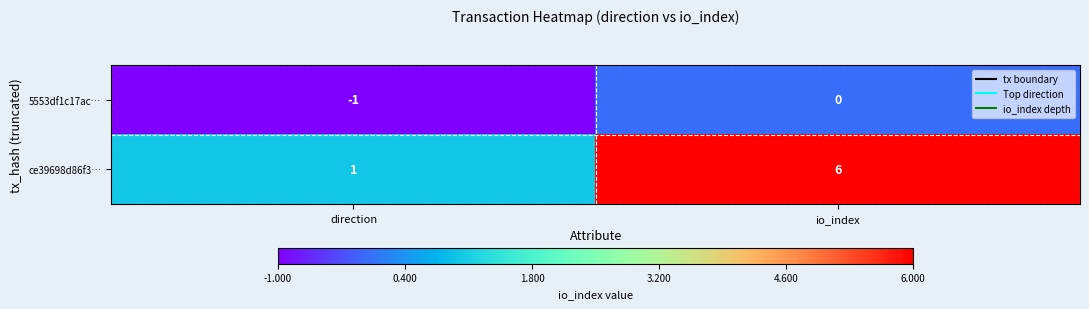

Which category has the lowest value in the ce39698d86f3… series?

direction